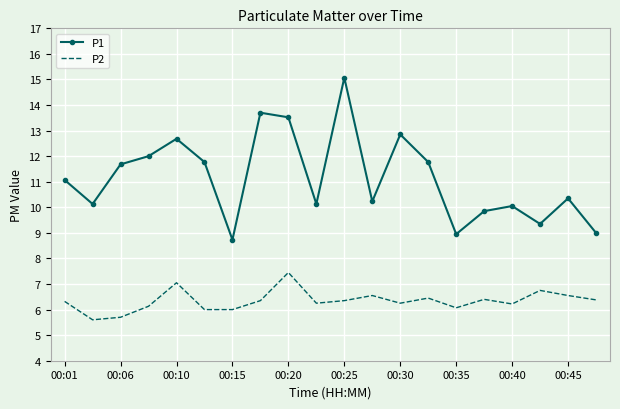

What is the maximum value for P1?

15.1